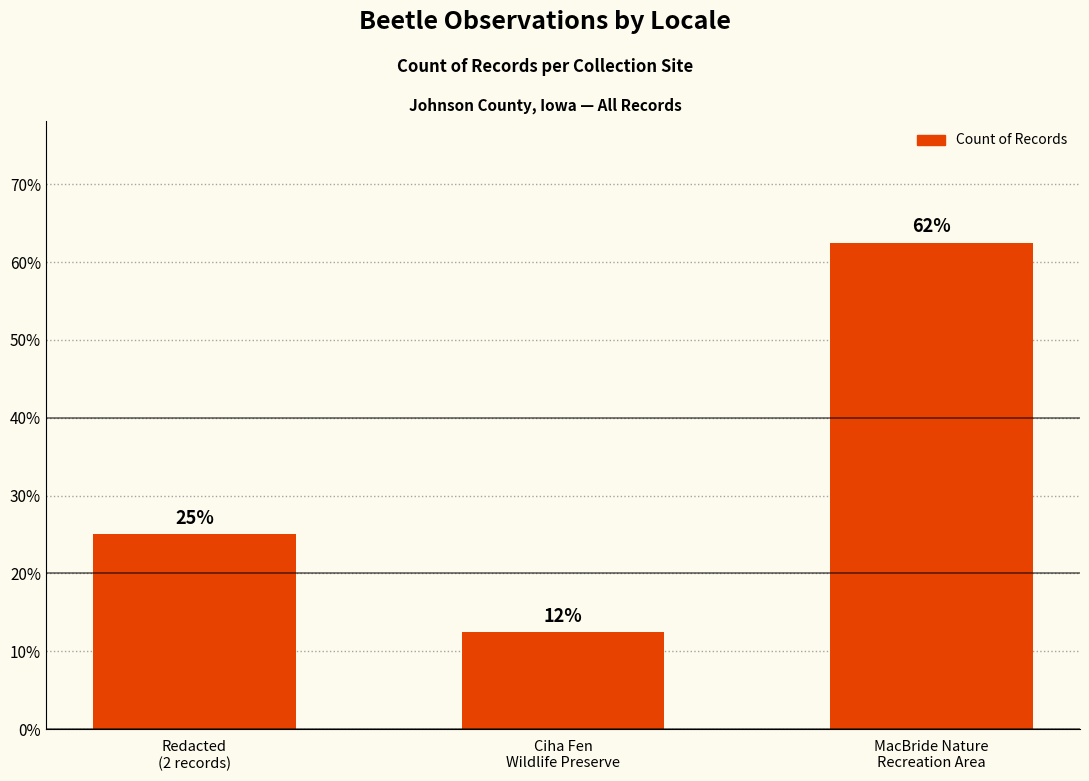

What is the sum of the values at Ciha Fen
Wildlife Preserve and Redacted
(2 records)?

37.5